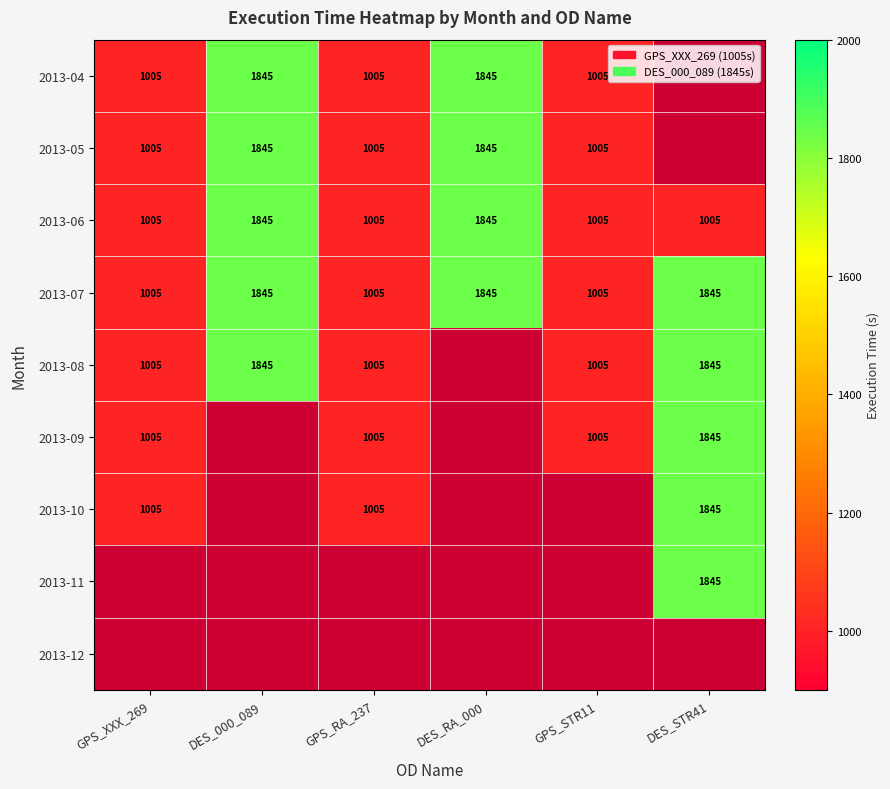

What value does the 2013-07 series have at DES_000_089?

1845